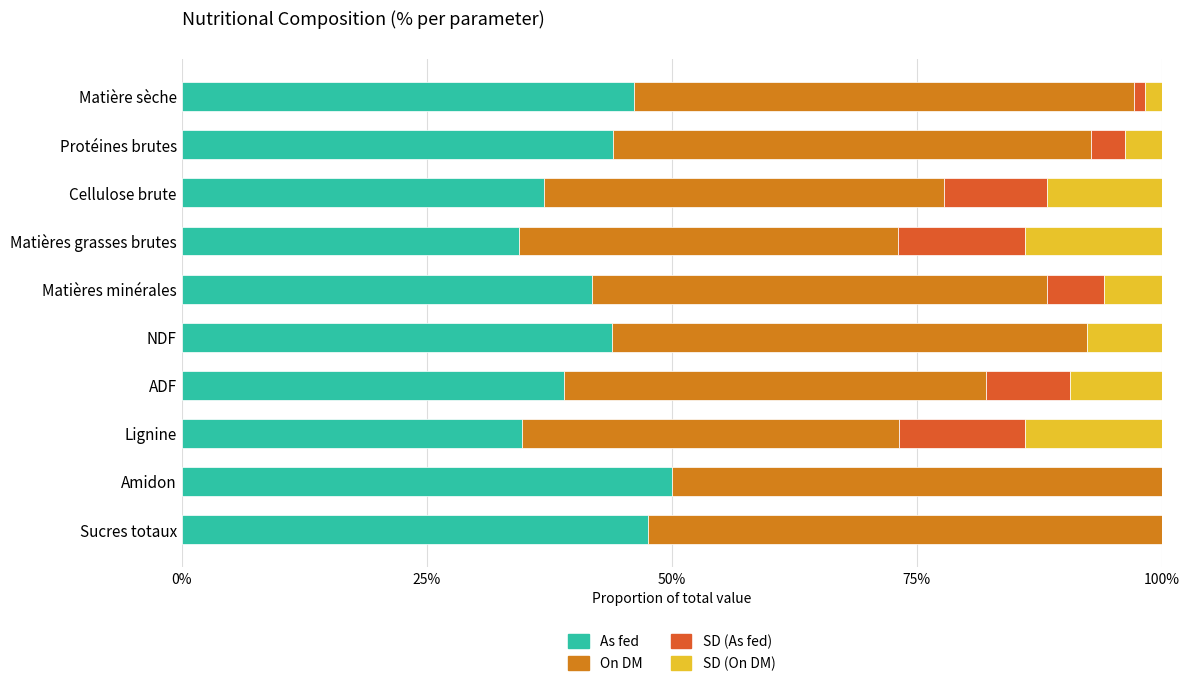

At which label does As fed reach its peak?

Amidon